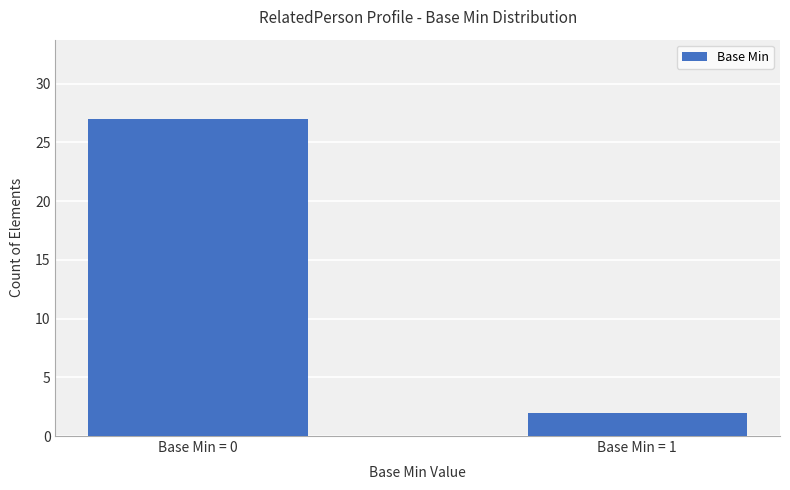

Reading right to left, extract all data points from this chart.

2	27